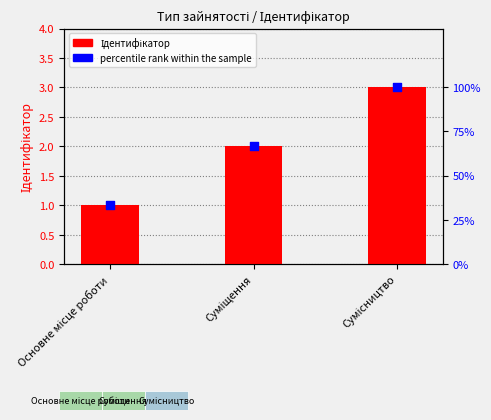

Which series reaches the minimum Y coordinate?

Ідентифікатор